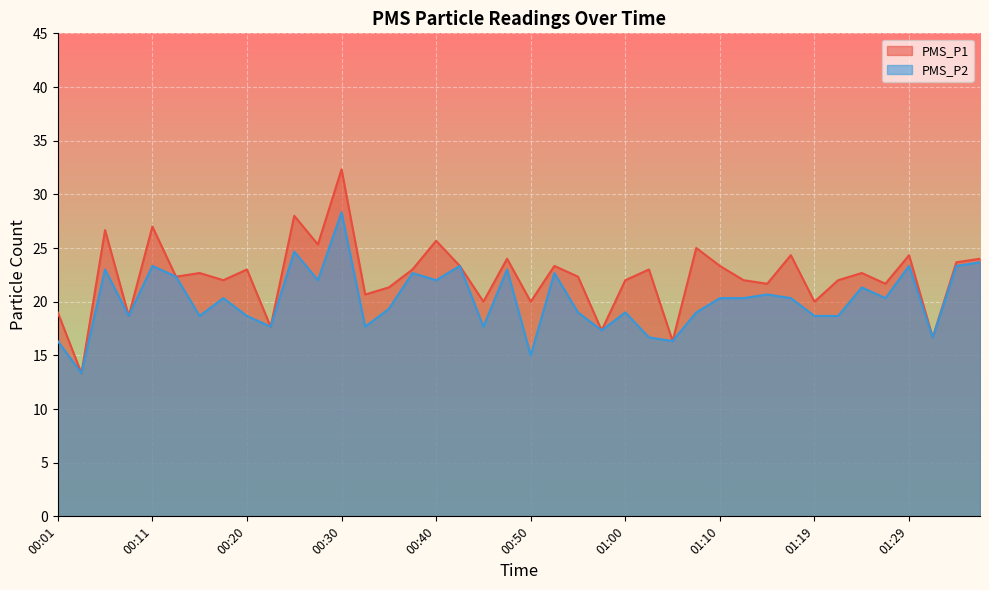

Reading left to right, extract all data points from this chart.

PMS_P1: 19.0	13.3	26.7	18.7	27.0	22.3	22.7	22.0	23.0	17.7	28.0	25.3	32.3	20.7	21.3	23.0	25.7	23.3	20.0	24.0	20.0	23.3	22.3	17.3	22.0	23.0	16.3	25.0	23.3	22.0	21.7	24.3	20.0	22.0	22.7	21.7	24.3	16.7	23.7	24.0
PMS_P2: 16.3	13.3	23.0	18.7	23.3	22.3	18.7	20.3	18.7	17.7	24.7	22.0	28.3	17.7	19.3	22.7	22.0	23.3	17.7	23.0	15.0	22.7	19.0	17.3	19.0	16.7	16.3	19.0	20.3	20.3	20.7	20.3	18.7	18.7	21.3	20.3	23.3	16.7	23.3	23.7